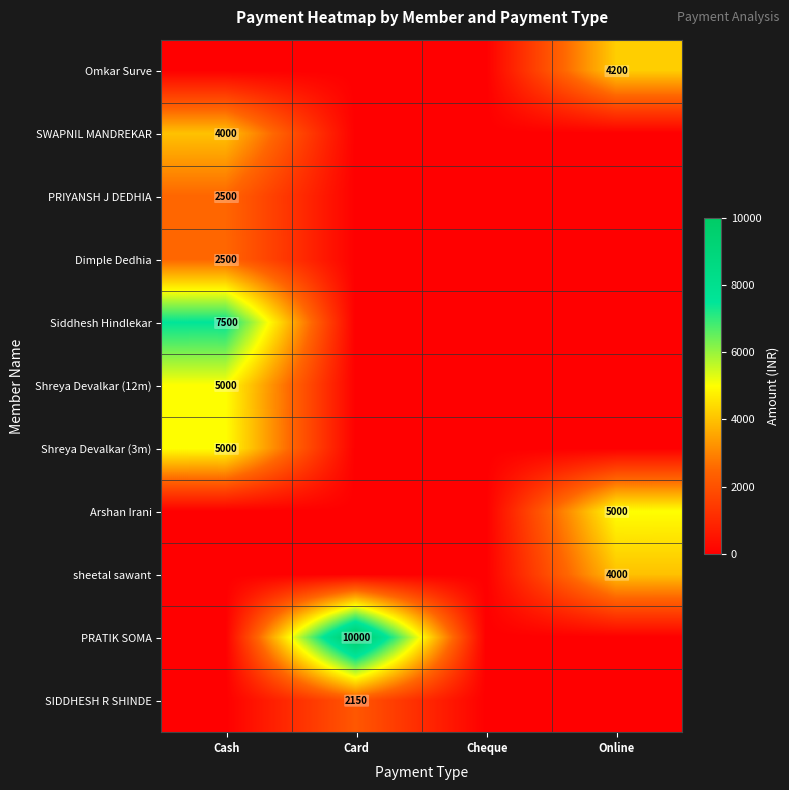

Is it true that PRIYANSH J DEDHIA equals 2500 at Cash?

True